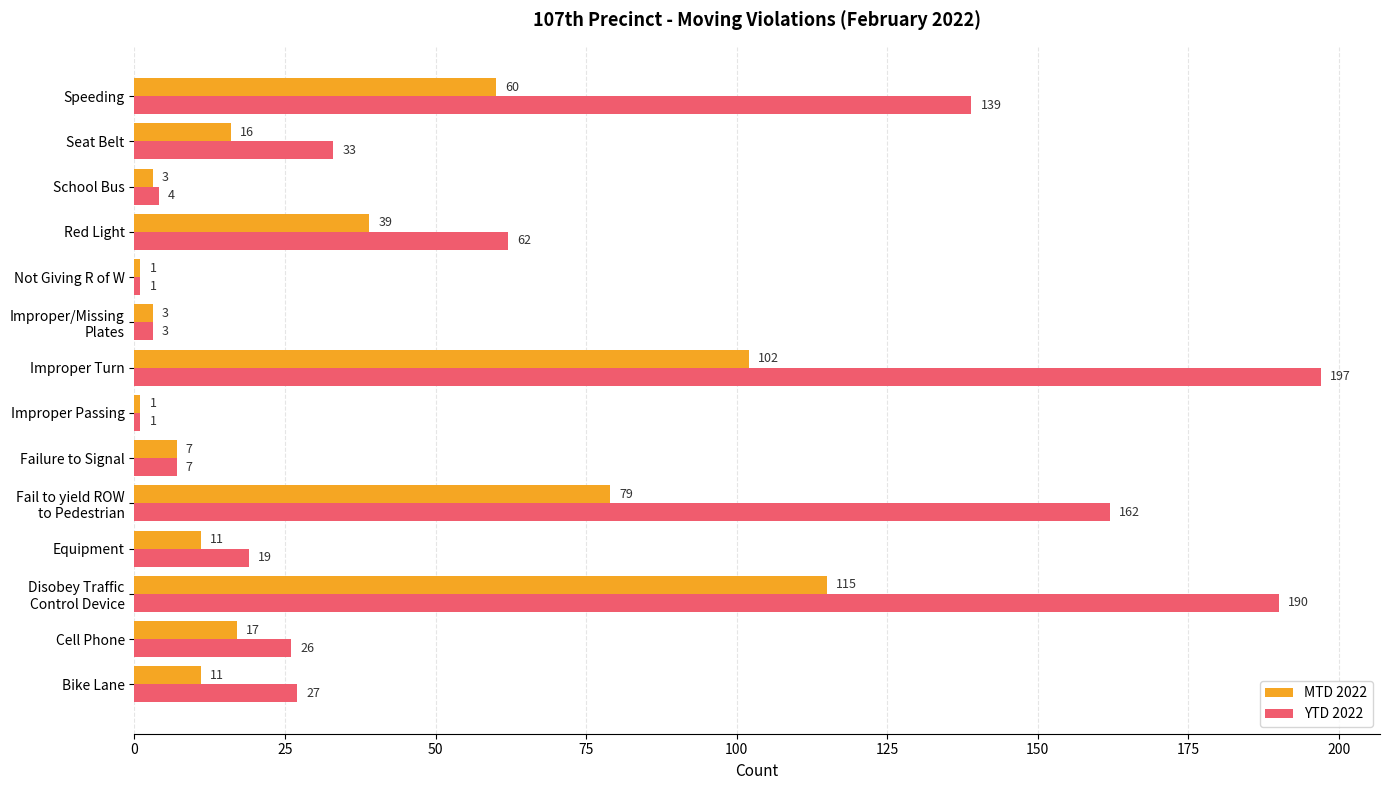

Which series has the widest spread of values?

YTD 2022